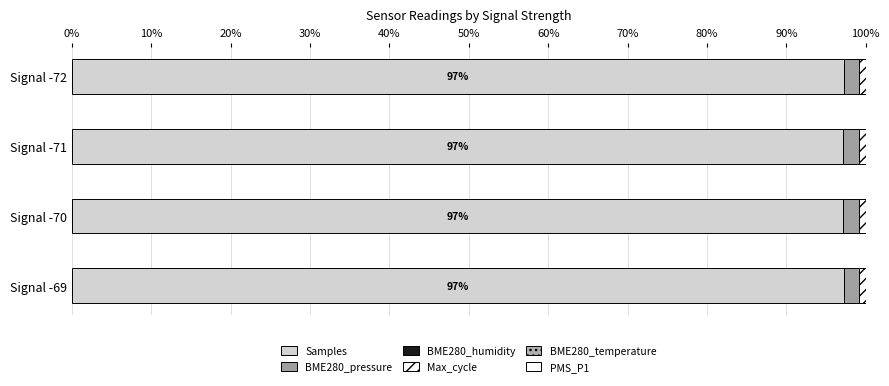

Which series has the largest total across all categories?

Samples